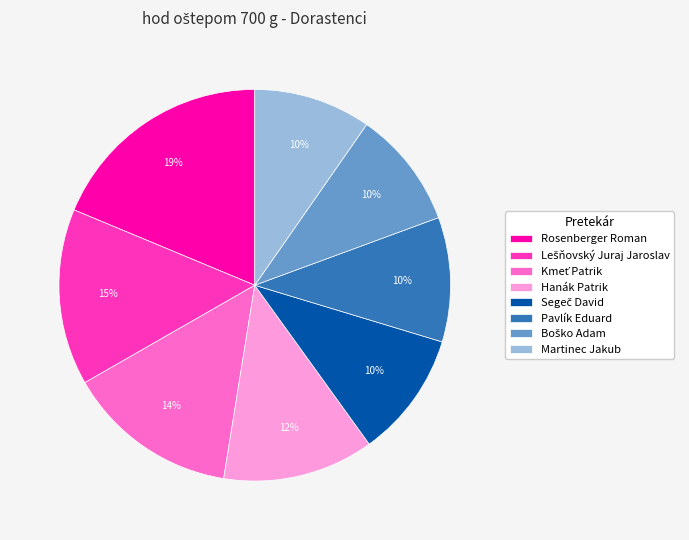

To the nearest percent, what portion does Pavlík Eduard represent?

10%